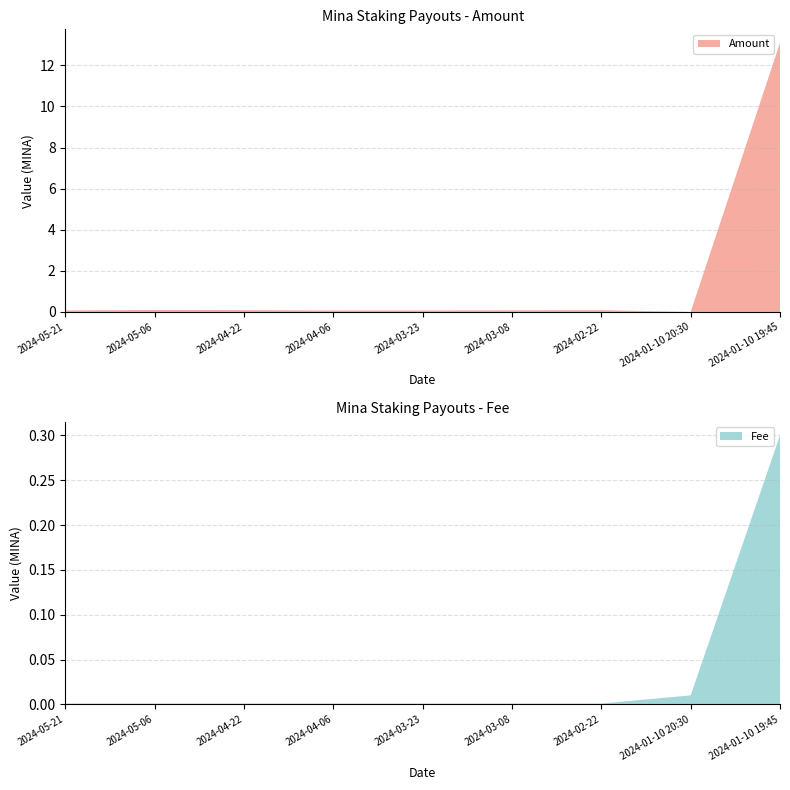

Reading right to left, transcribe all the data shown in this chart.

Amount: 13.1	0.0	0.1	0.1	0.1	0.1	0.1	0.1	0.1
Fee: 0.3	0.0	0.0	0.0	0.0	0.0	0.0	0.0	0.0